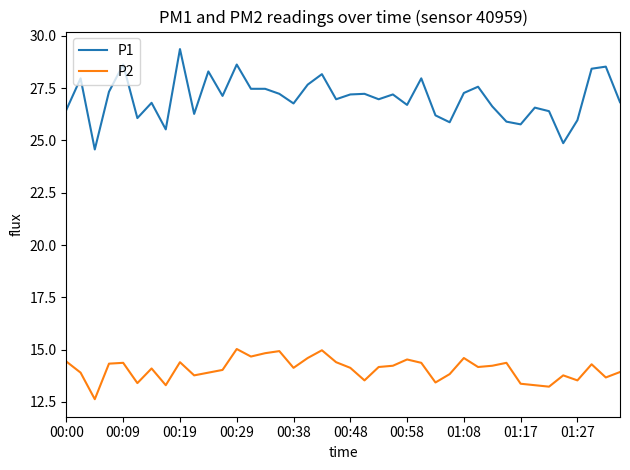

Rank the series by their average value, from highest to lowest.

P1, P2